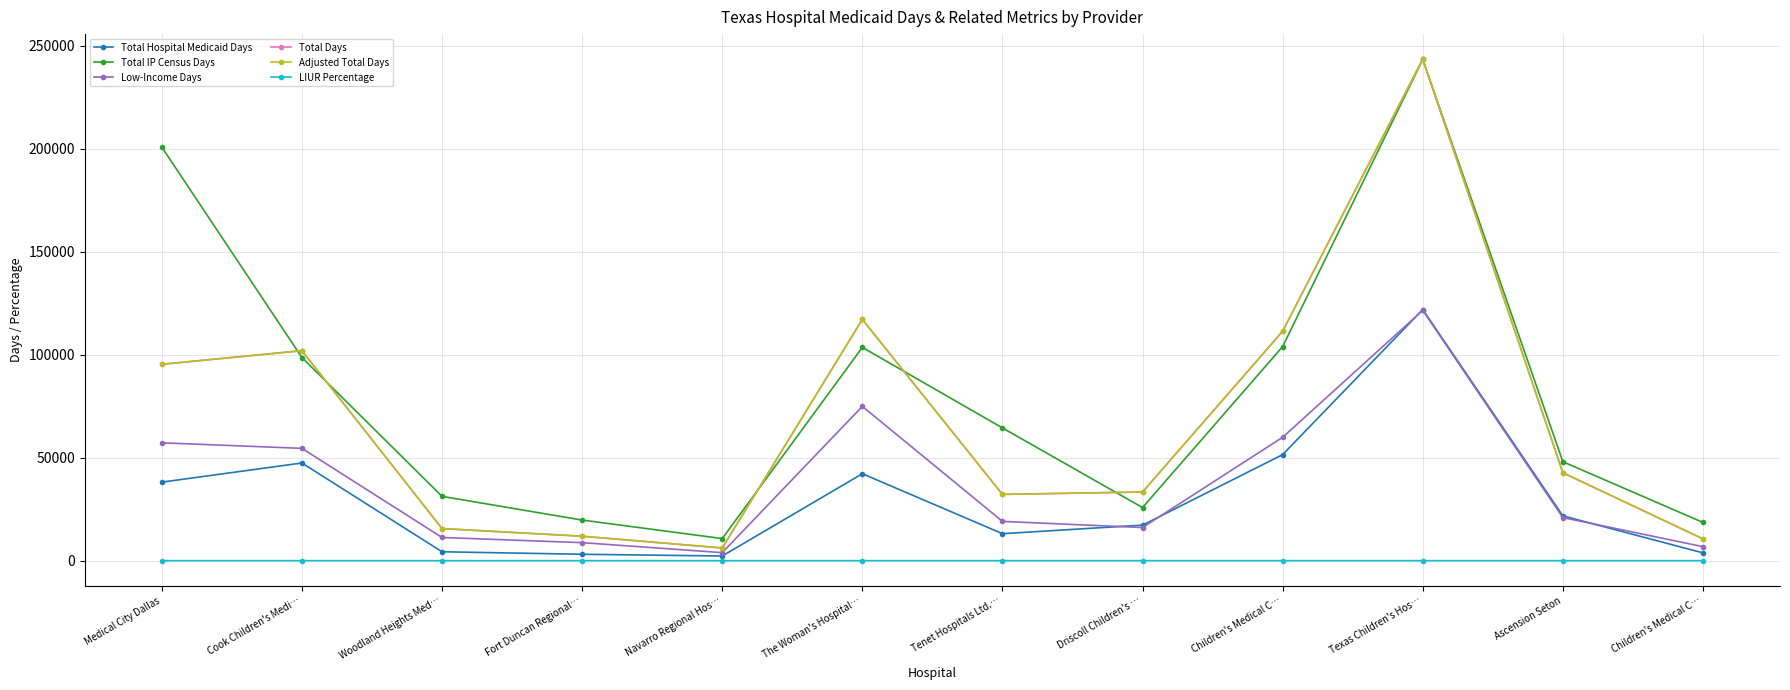

Which label corresponds to the smallest value in the chart?

Medical City Dallas